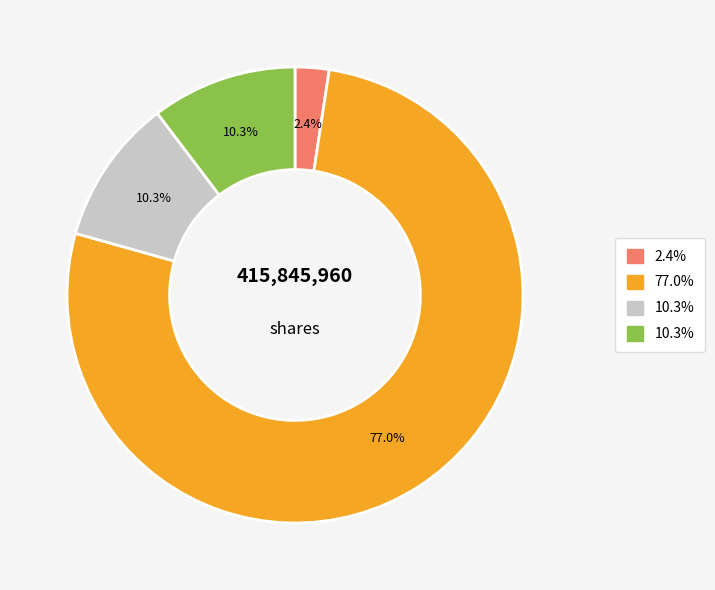

Is there any slice that represents more than half of the pie?

Yes